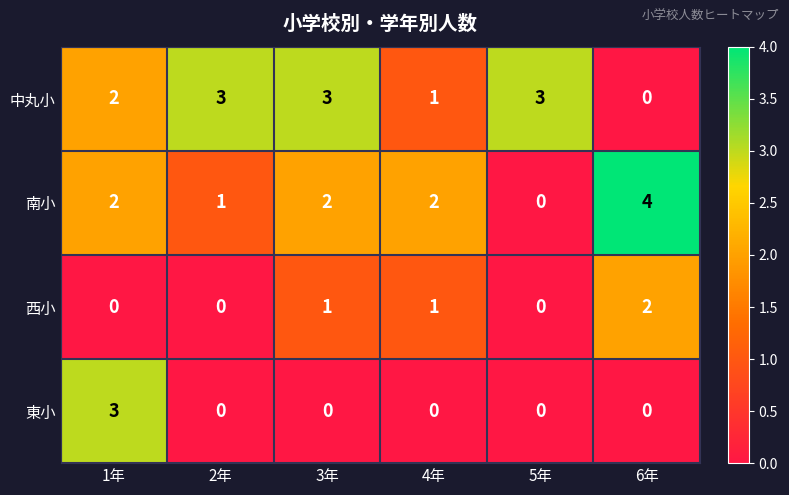

What is the total value across all series at 5年?

3